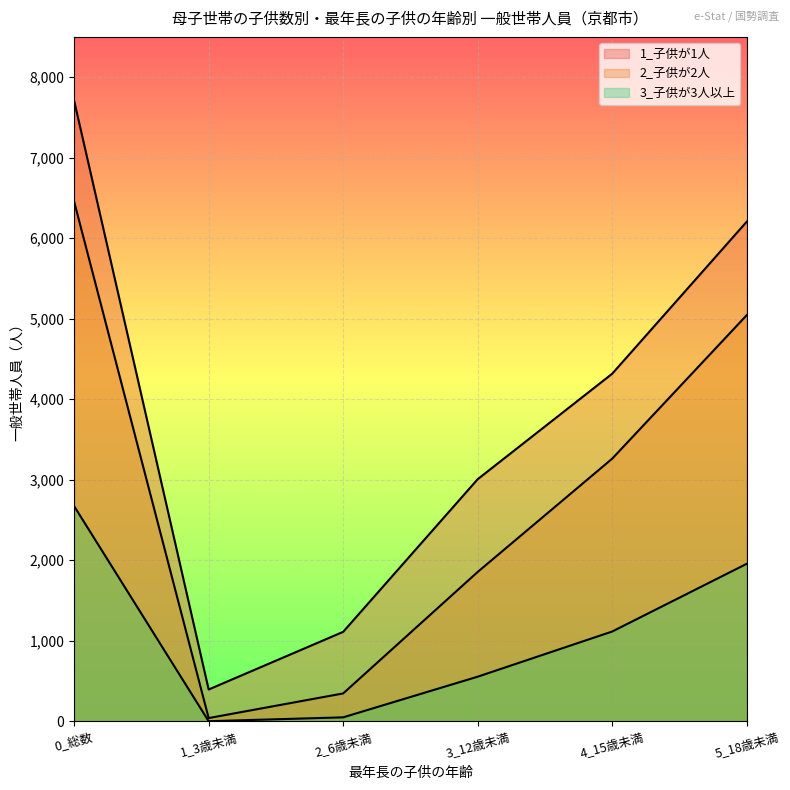

How many lines are shown in the chart?

3